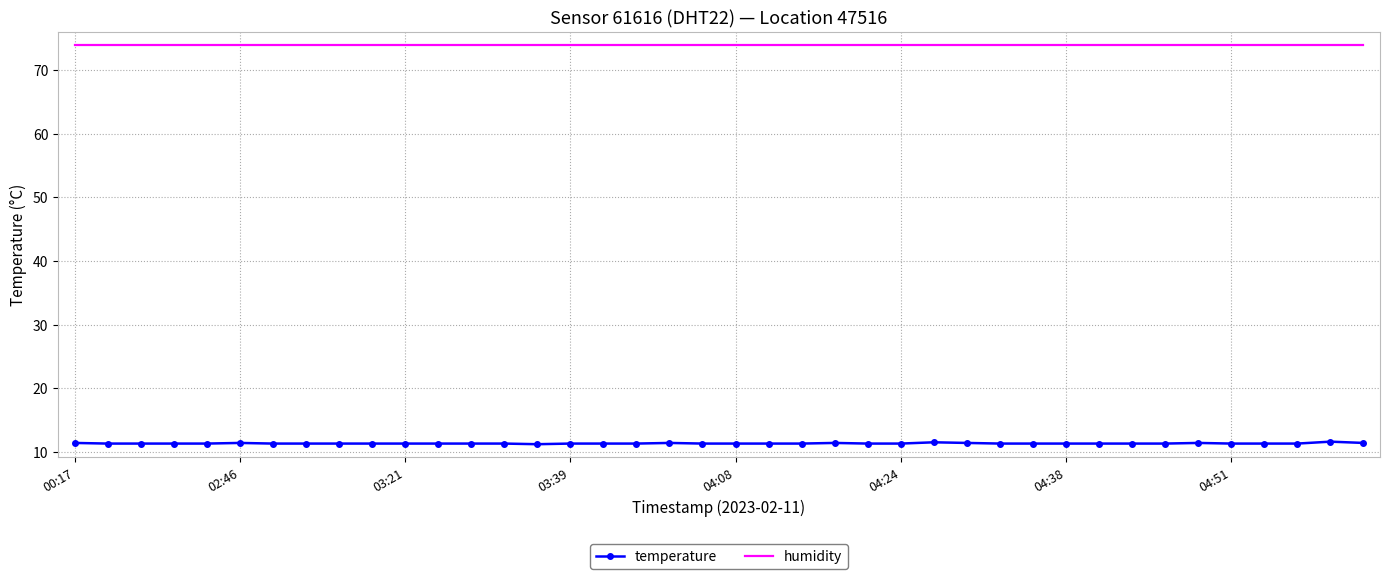

Rank the series by their average value, from lowest to highest.

temperature, humidity